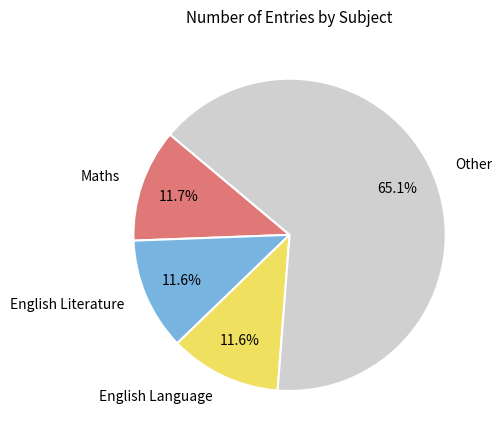

Between Other and Maths, which is larger?

Other